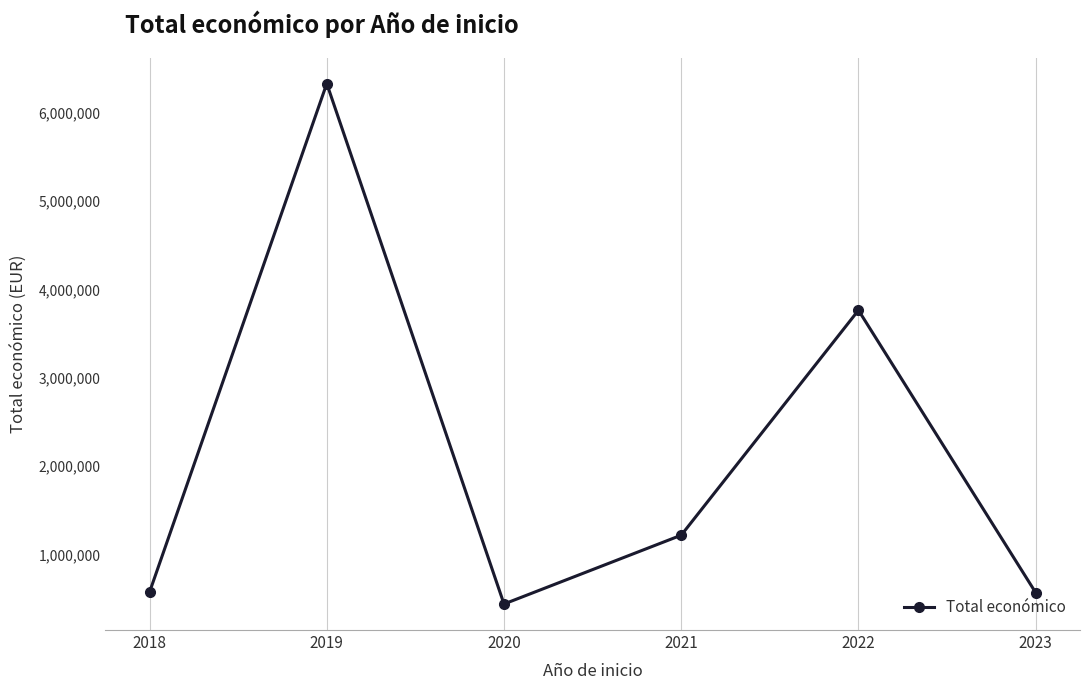

The value at 2018 is 574000. True or false?

True